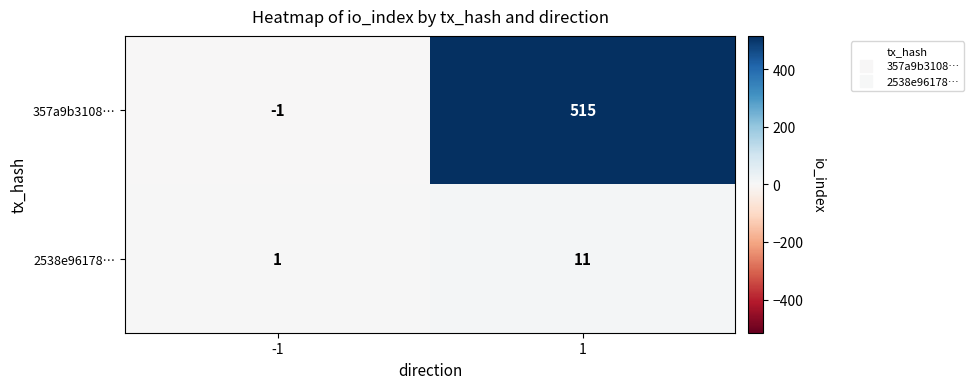

Reading left to right, what are all the values shown in this chart?

357a9b3108…: -1=-1	1=515
2538e96178…: -1=1	1=11